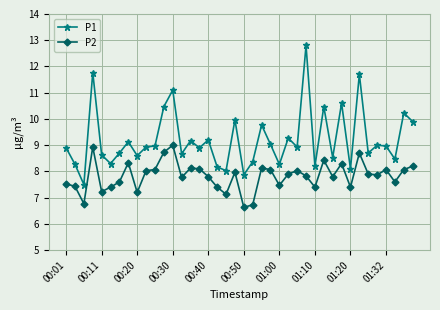

What is the value of the P2 point at the 40th from the left?

8.2